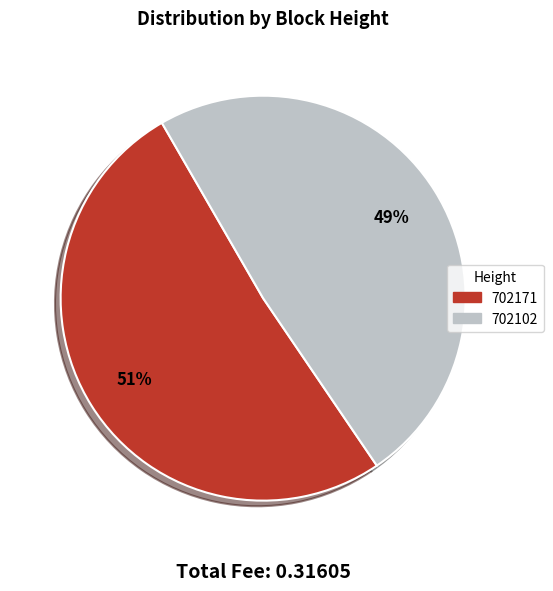

What is the majority slice?

702171